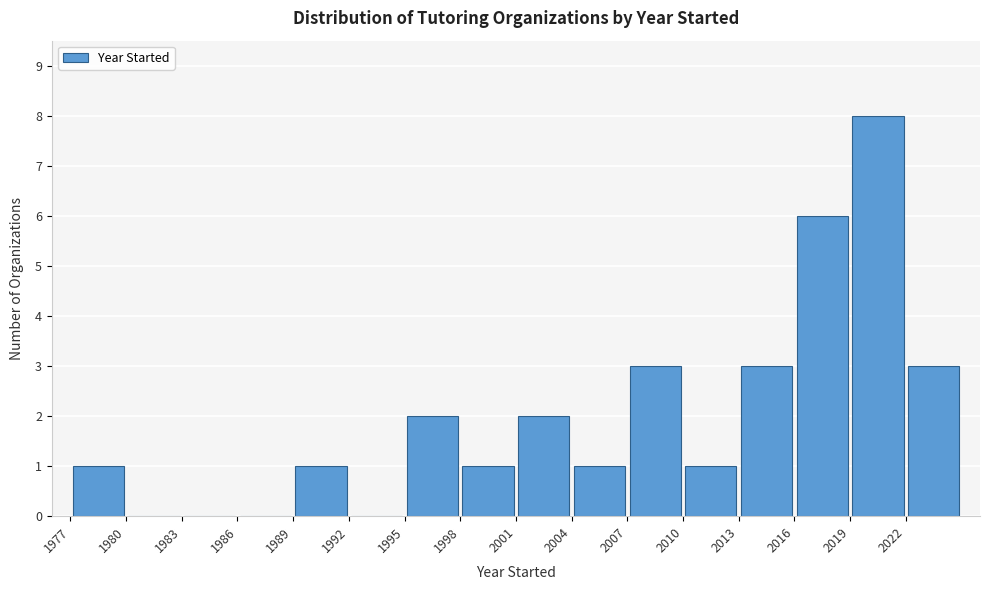

Over which range of the x-axis is the bar tallest?

2019 to 2022